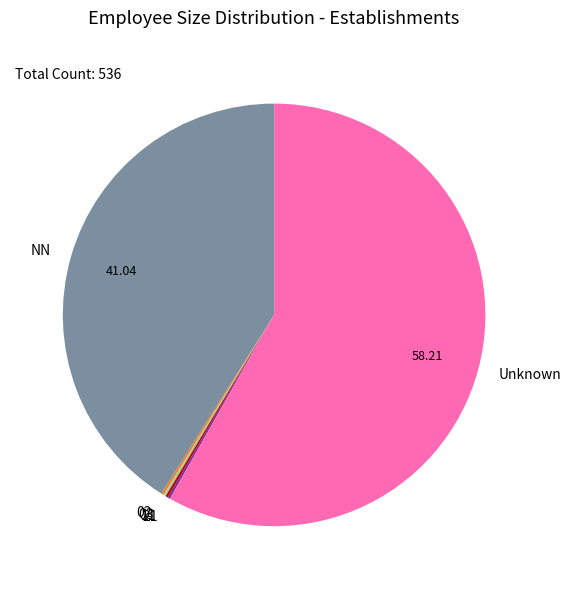

Which category has the biggest portion of the pie?

Unknown